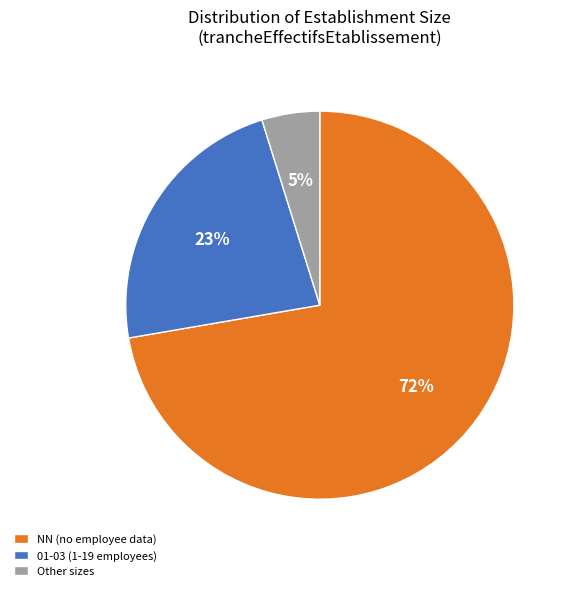

Which has a higher value, NN (no employee data) or Other sizes?

NN (no employee data)